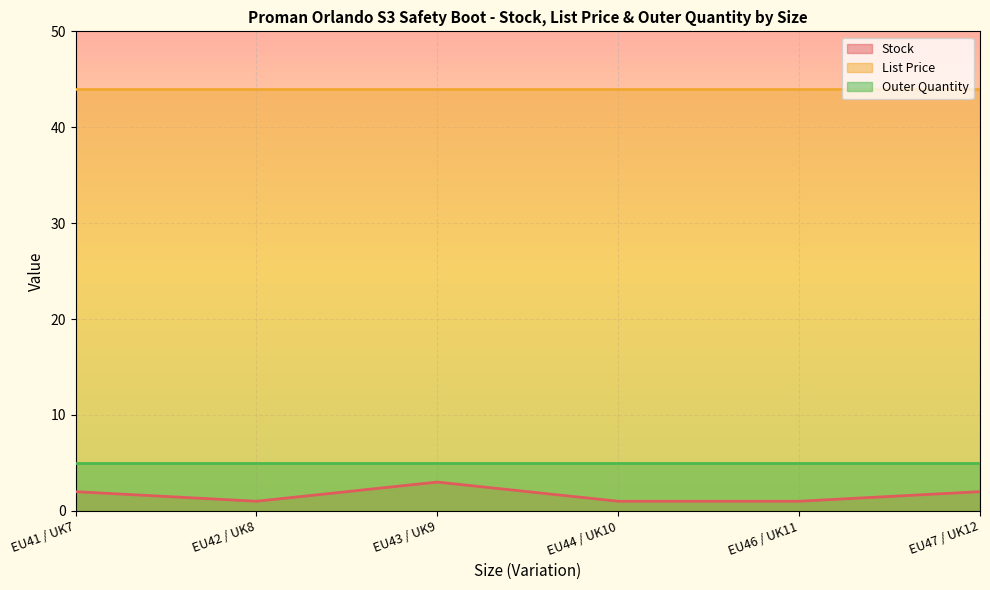

What position from the right is EU46 / UK11?

2